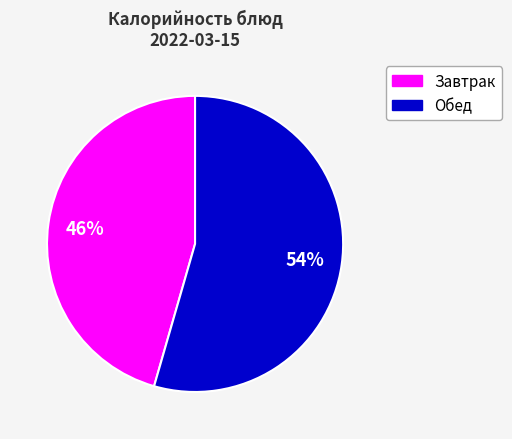

To the nearest percent, what is the average slice percentage?

50%